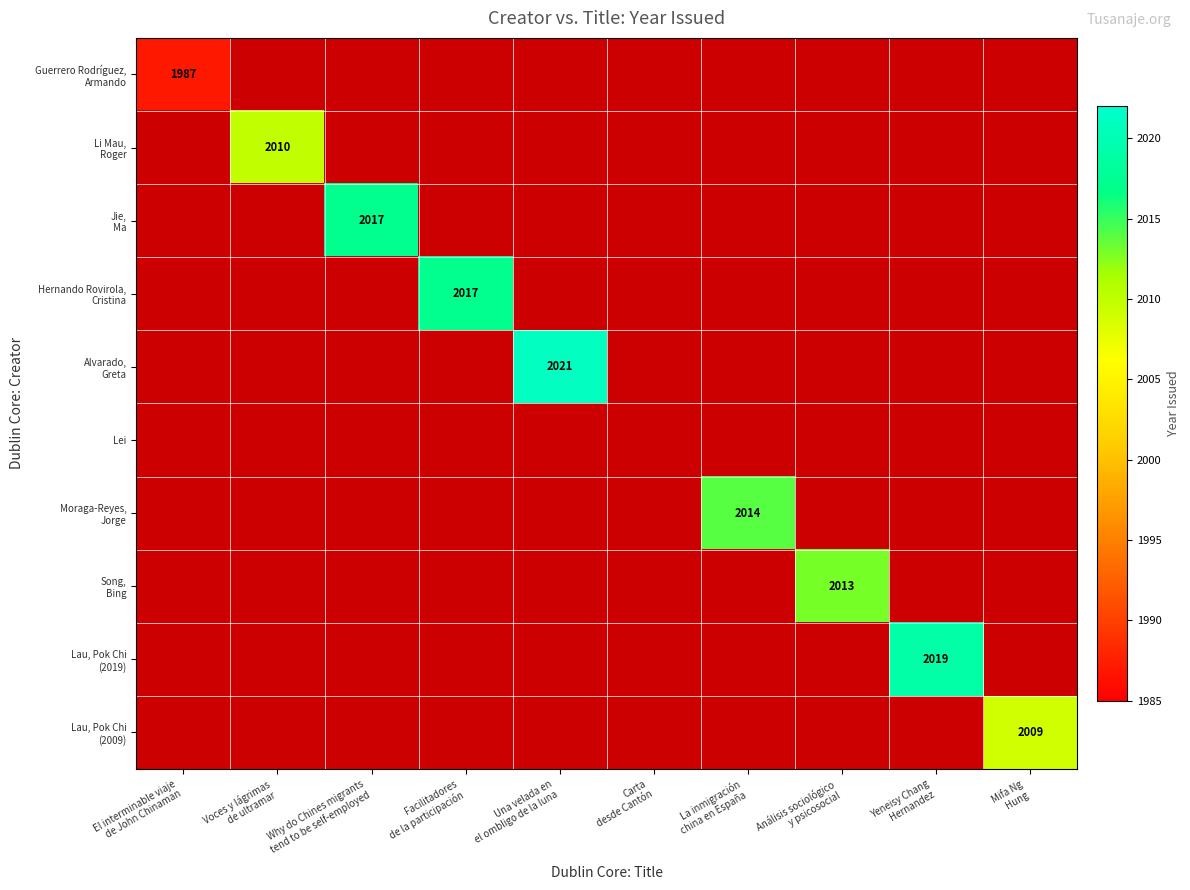

The Li Mau, Roger series shows 1212 at Análisis sociológico y psicosocial. True or false?

False